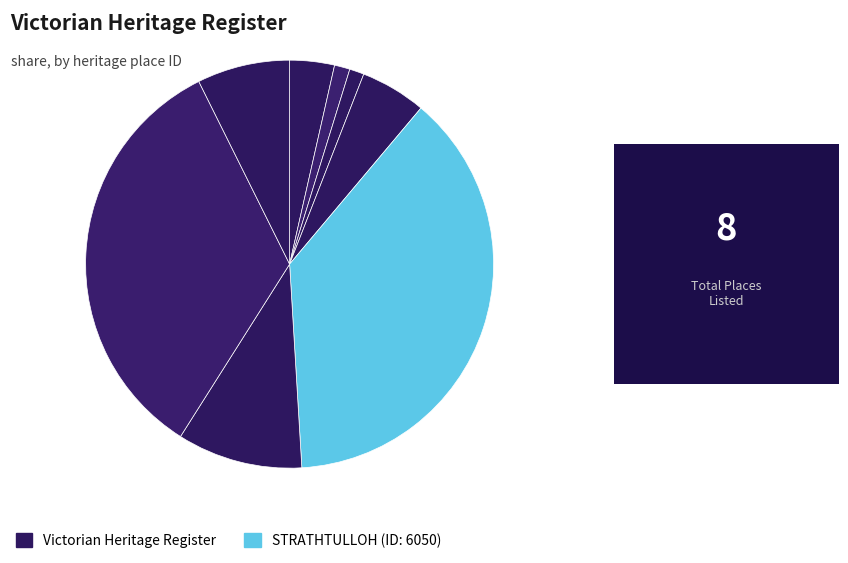

To the nearest percent, what is the difference between the largest and smallest slice percentages?

37%